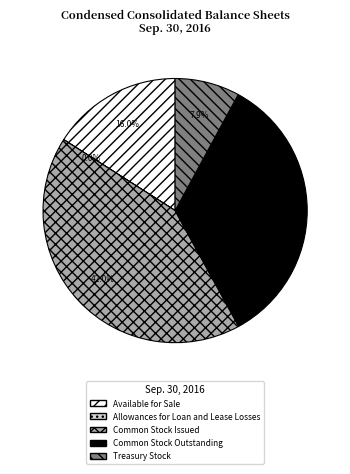

Is there a majority slice in this chart?

No